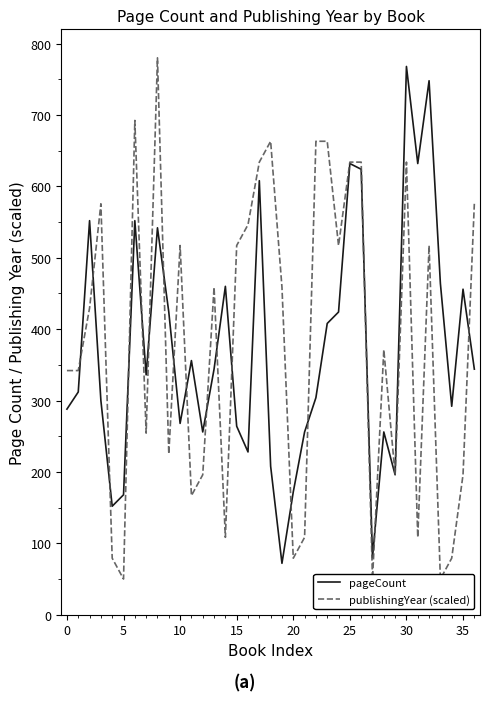

What are all the series names shown in the legend?

pageCount, publishingYear (scaled)